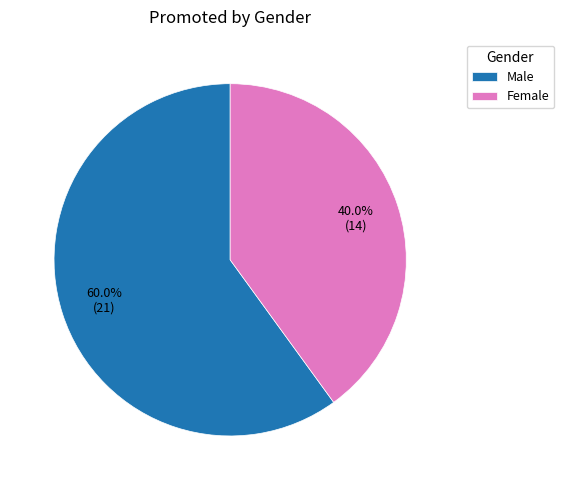

Approximately how many times larger is the value at Female compared to Male?

0.7